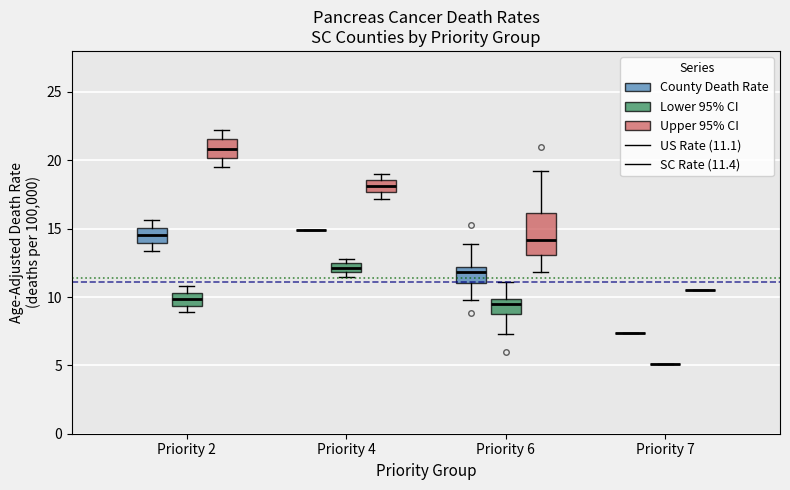

Where does the lower whisker of the box for Priority 2 (County Death Rate) end on the y-axis? The values are not printed on the chart, so give them approximately, as read against the axis.

13.5